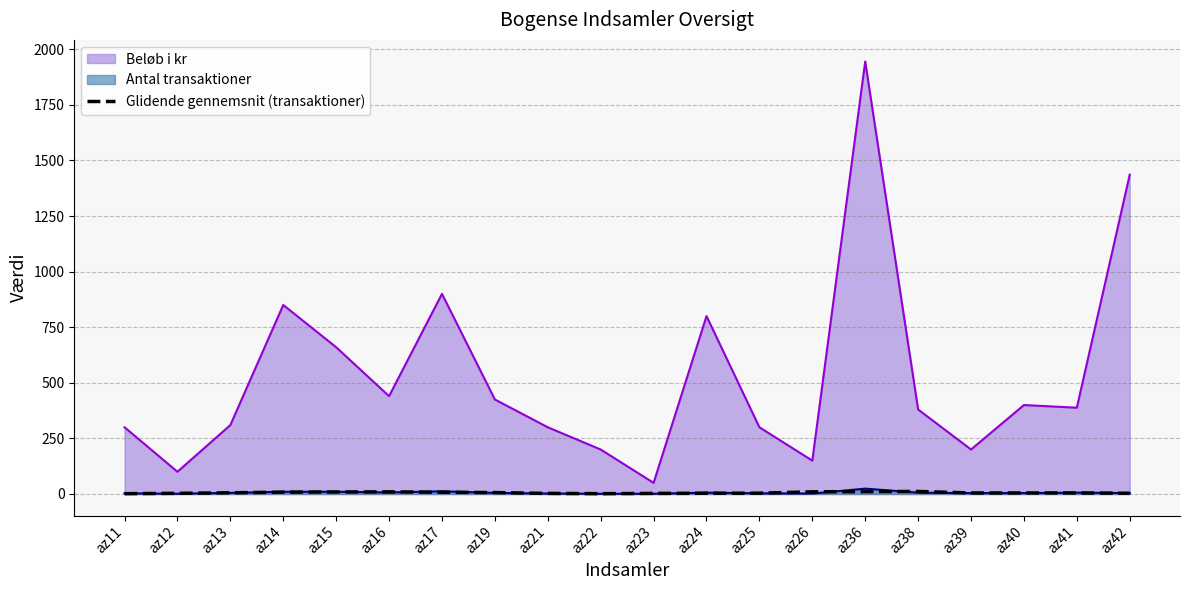

Reading left to right, list all the values displayed in this chart.

1.3	3.0	5.3	8.3	9.0	9.7	8.0	6.3	2.7	1.3	2.7	3.3	3.7	9.7	10.7	11.3	4.7	4.7	4.7	3.3